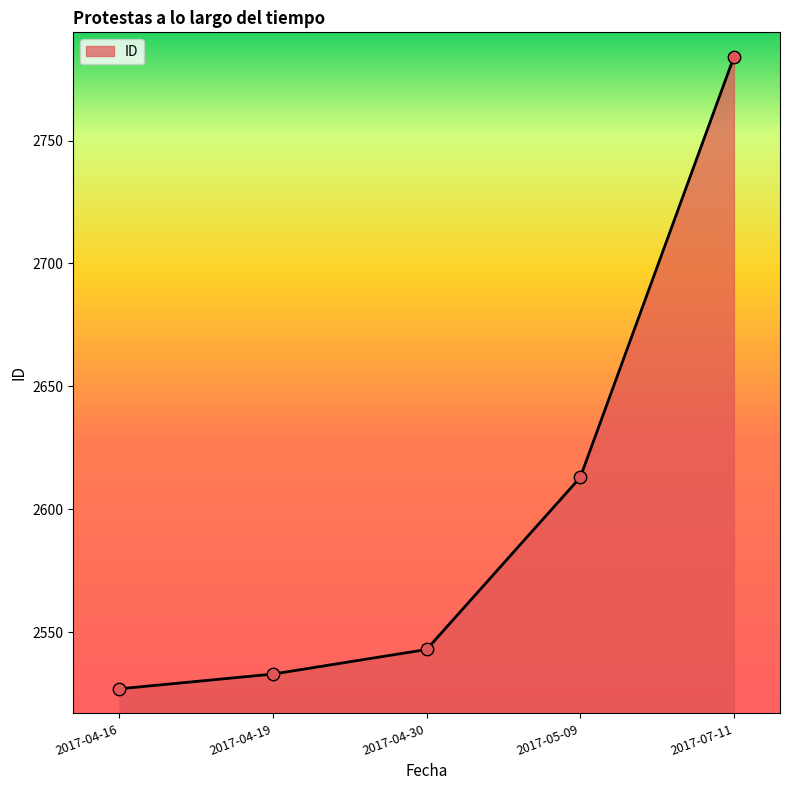

Between 2017-07-11 and 2017-04-19, which is larger?

2017-07-11